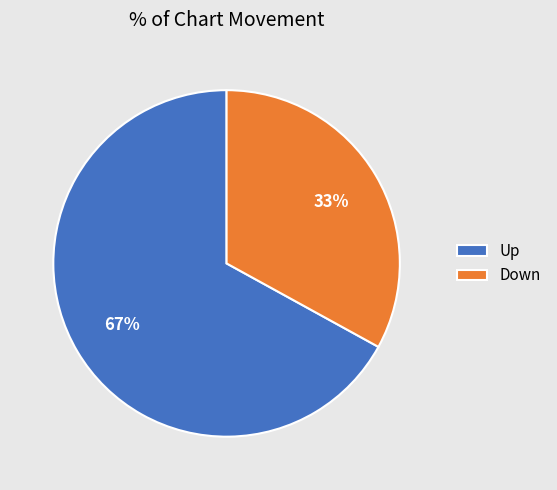

Which category accounts for the majority?

Up